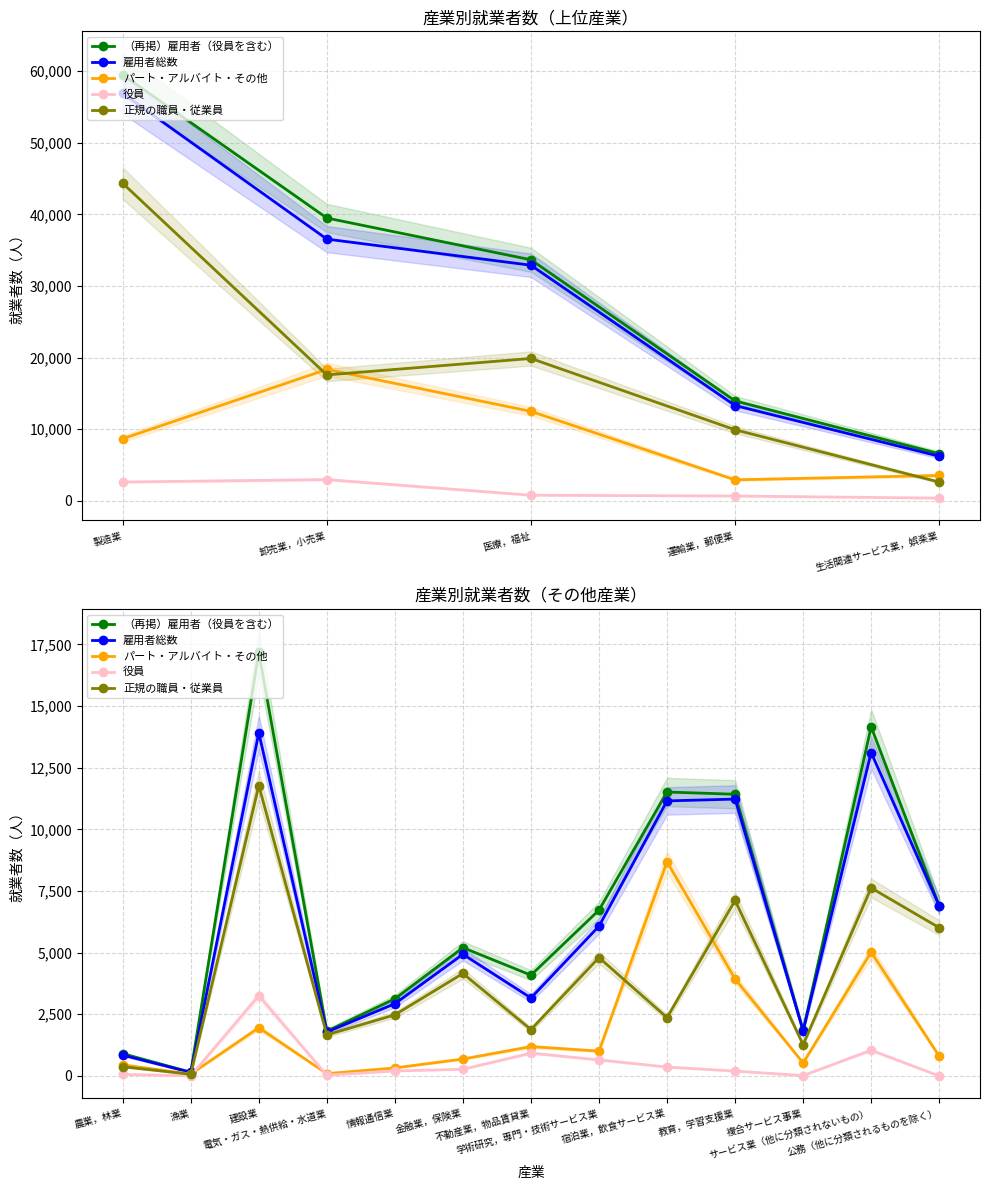

True or false: 役員 and 正規の職員・従業員 intersect in this chart.

False